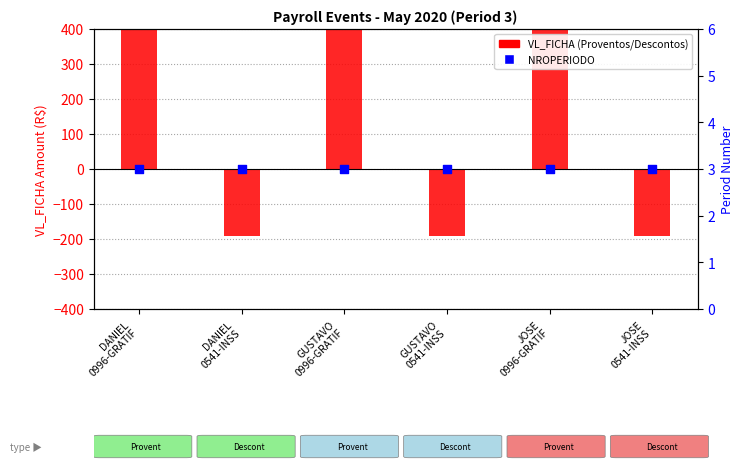

What is the total value across all series at GUSTAVO
0541-INSS?

-188.0